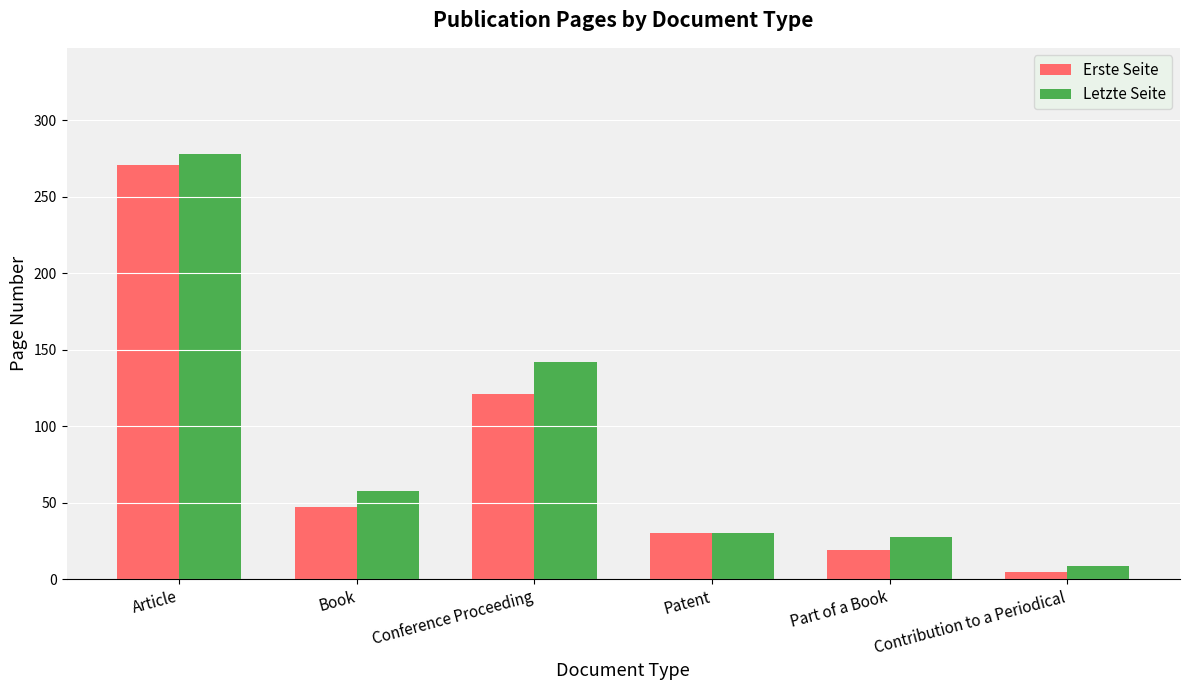

How many data points in Letzte Seite are less than 58?

3